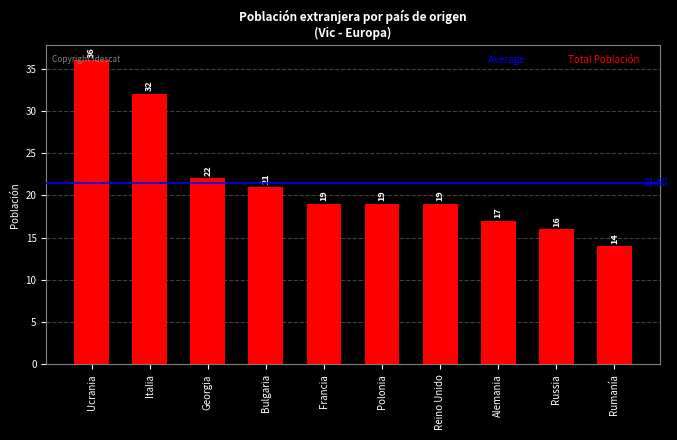

What is the label of the 1st bar from the right?

Rumanía